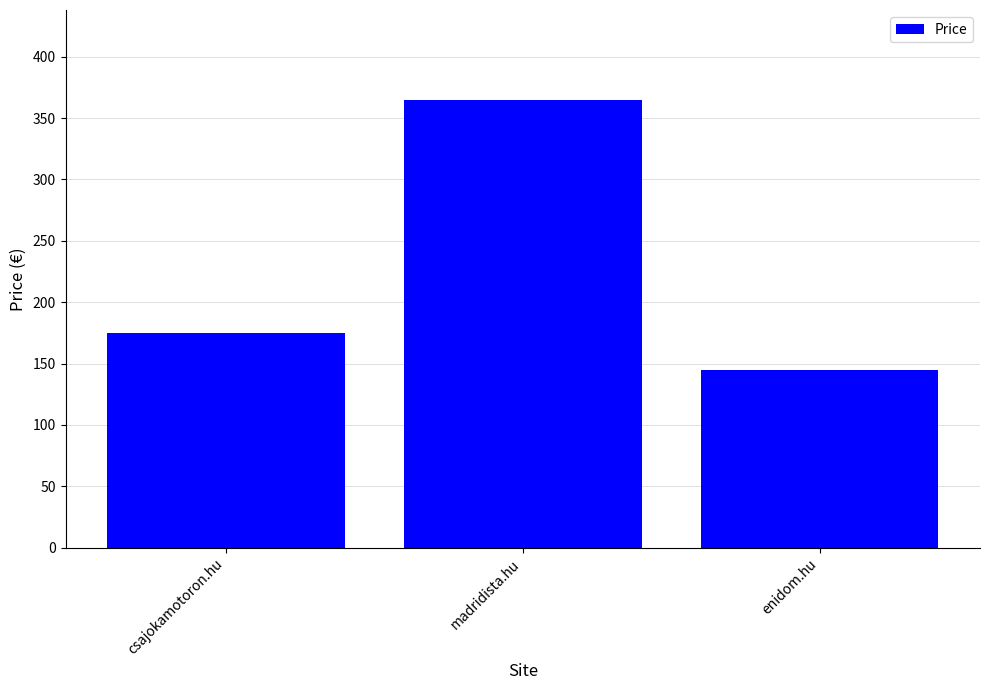

What is the approximate value at csajokamotoron.hu?

175